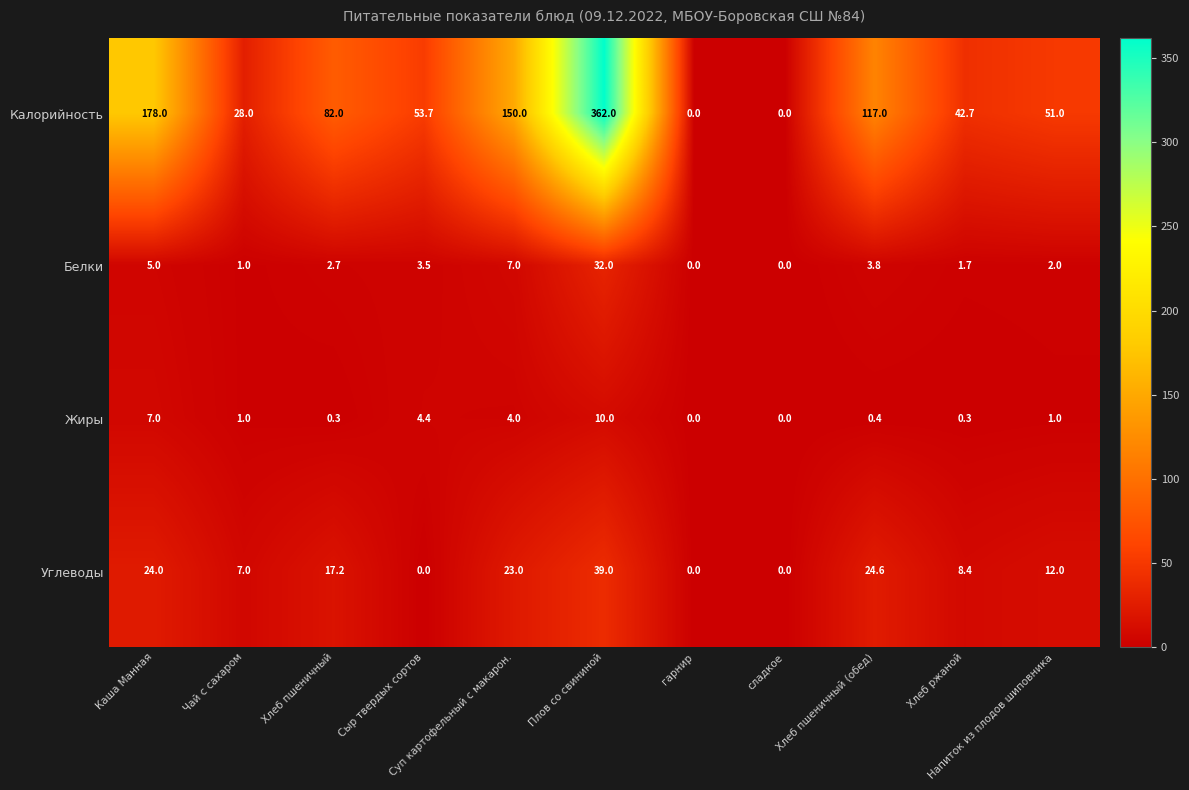

Rank the series by their maximum value, from lowest to highest.

Жиры, Белки, Углеводы, Калорийность